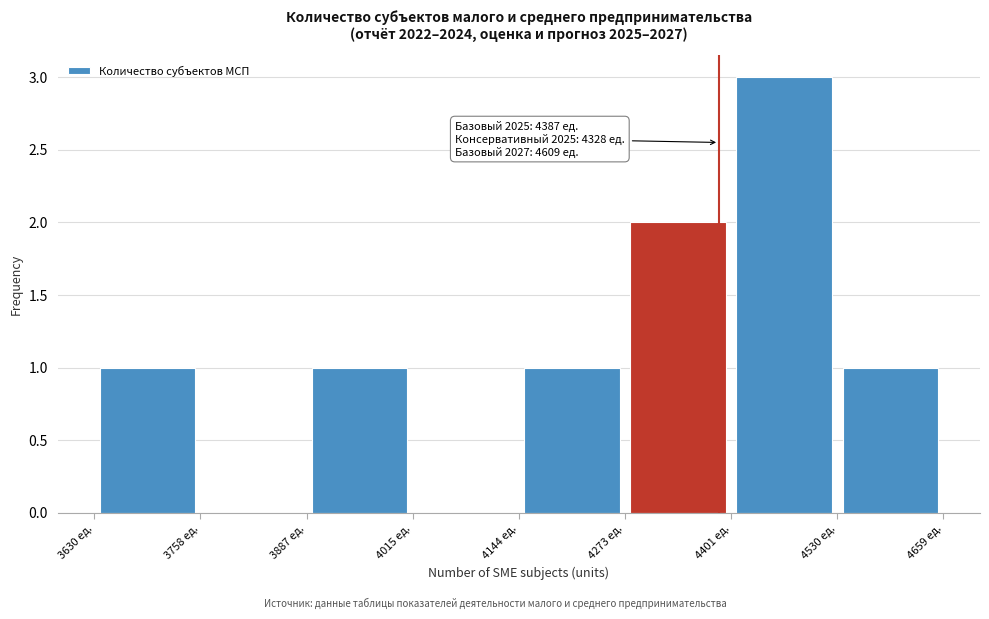

Over which range of the x-axis is the bar tallest?

4400 to 4540